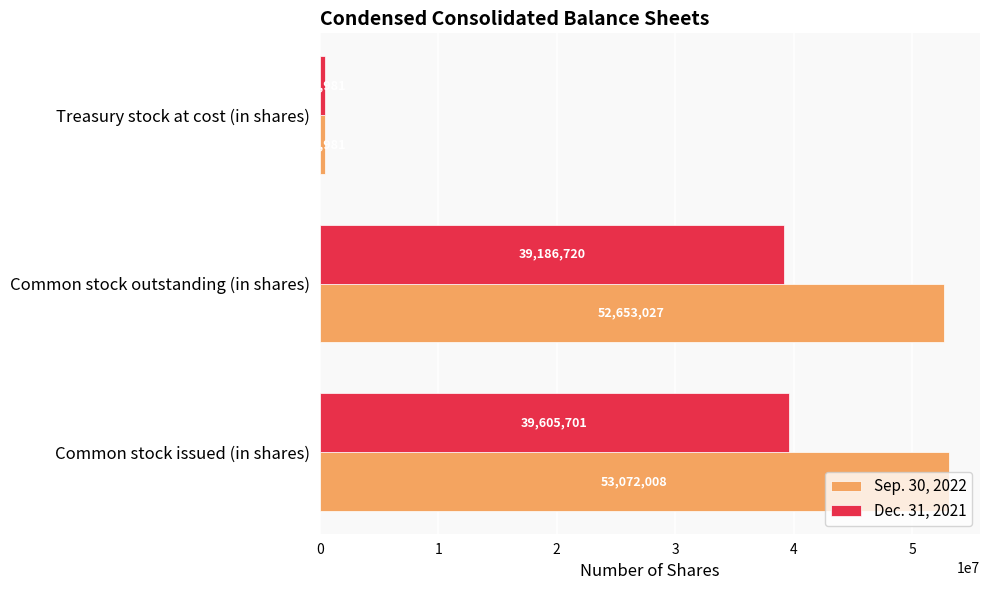

Rank the series by their maximum value, from highest to lowest.

Sep. 30, 2022, Dec. 31, 2021